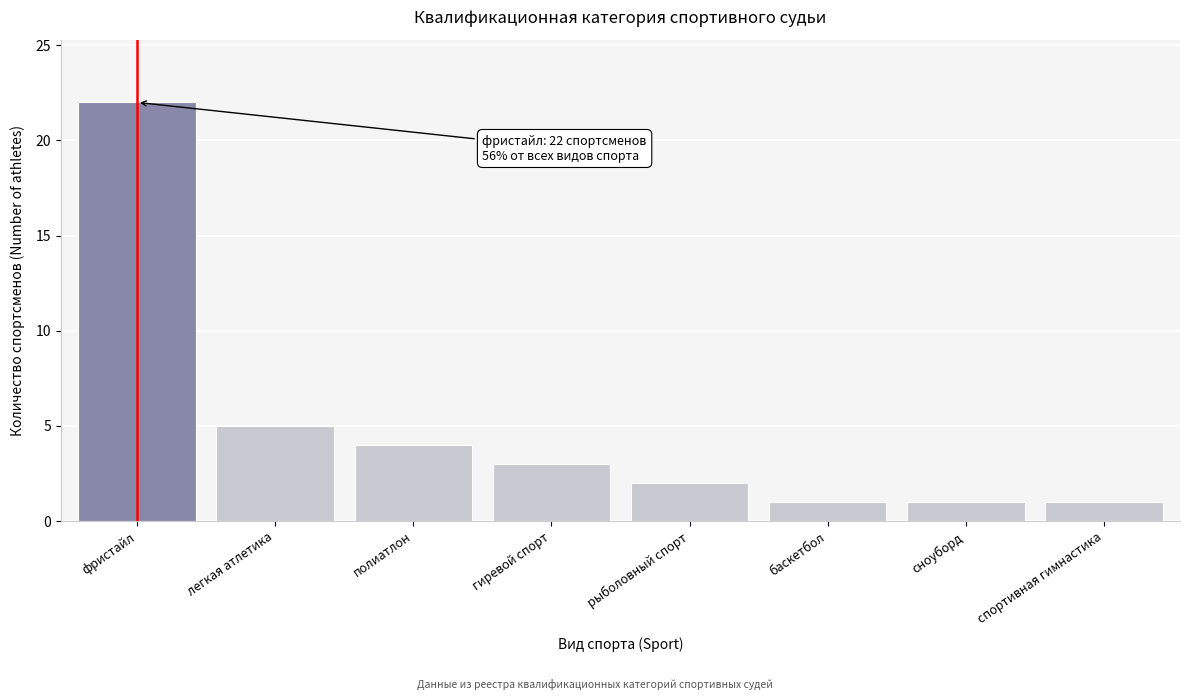

Reading left to right, extract all data points from this chart.

фристайл=22	легкая атлетика=5	полиатлон=4	гиревой спорт=3	рыболовный спорт=2	баскетбол=1	сноуборд=1	спортивная гимнастика=1